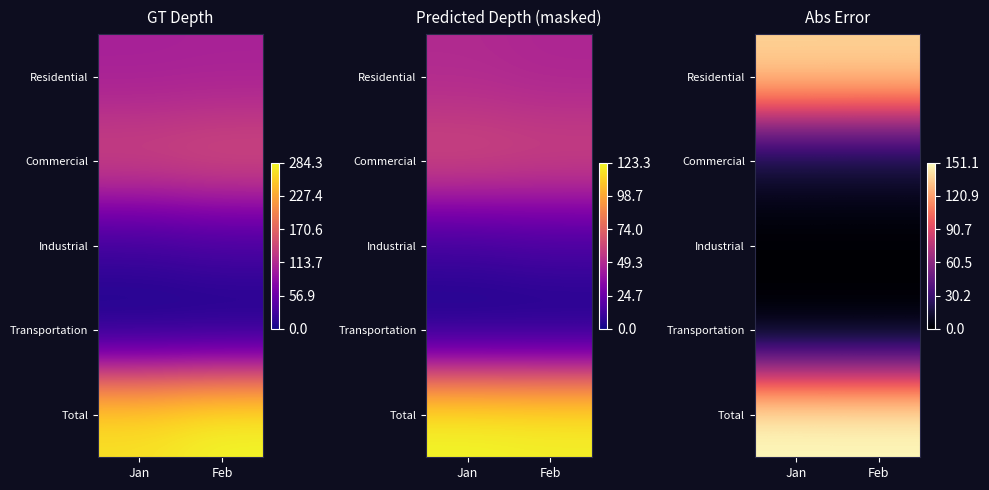

What is the spread (max minus min) of values at Jan?

151.1